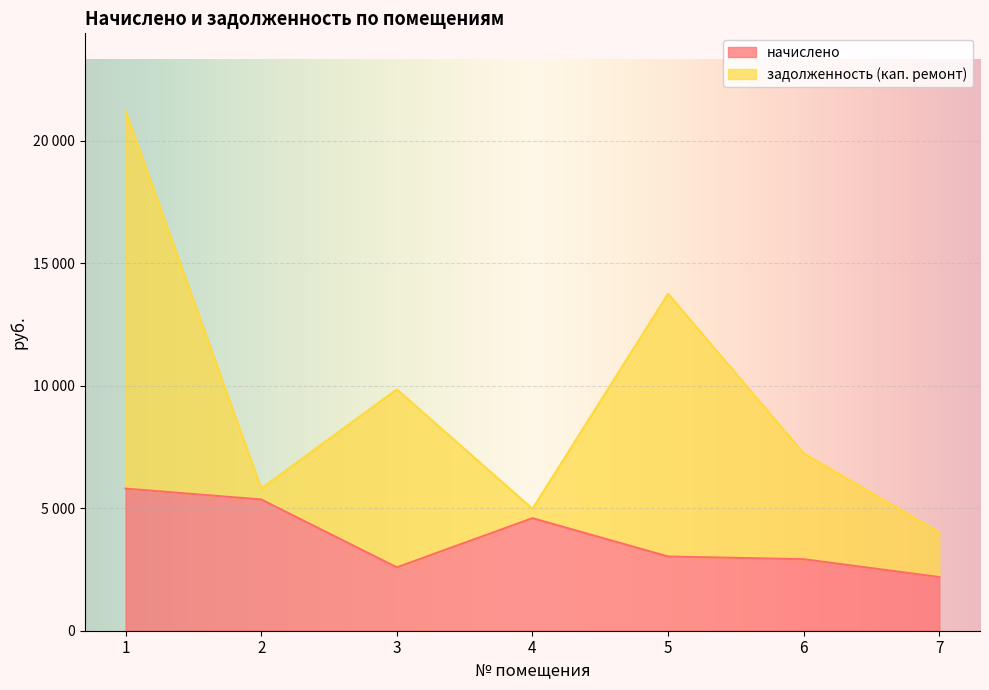

Reading right to left, list all the values displayed in this chart.

7=2191.6	6=2917.9	5=3028.8	4=4592.4	3=2585.5	2=5355.7	1=5799.0